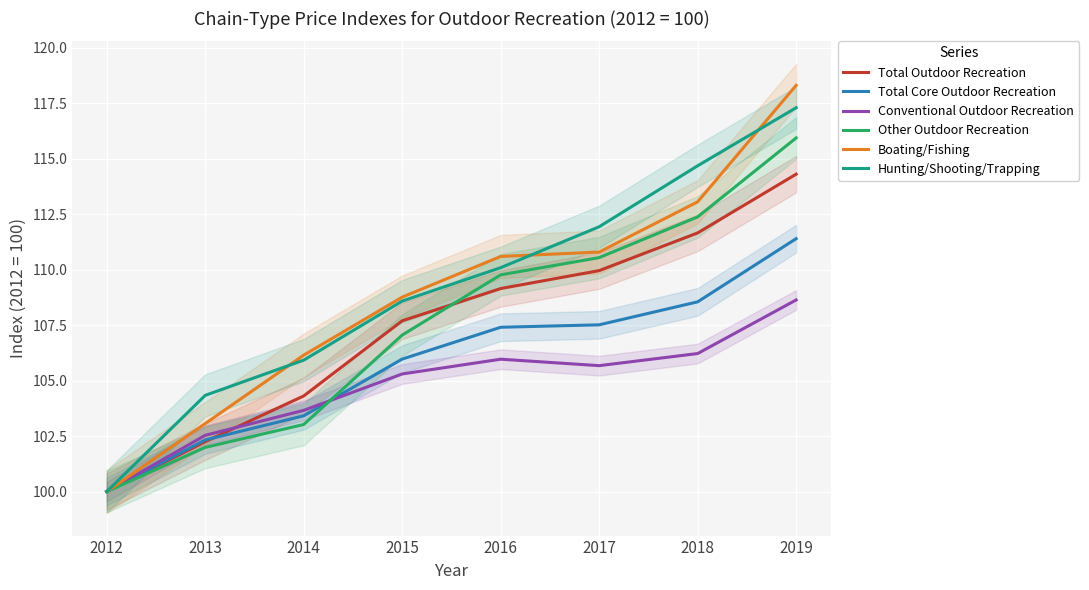

True or false: Conventional Outdoor Recreation and Total Core Outdoor Recreation intersect in this chart.

True